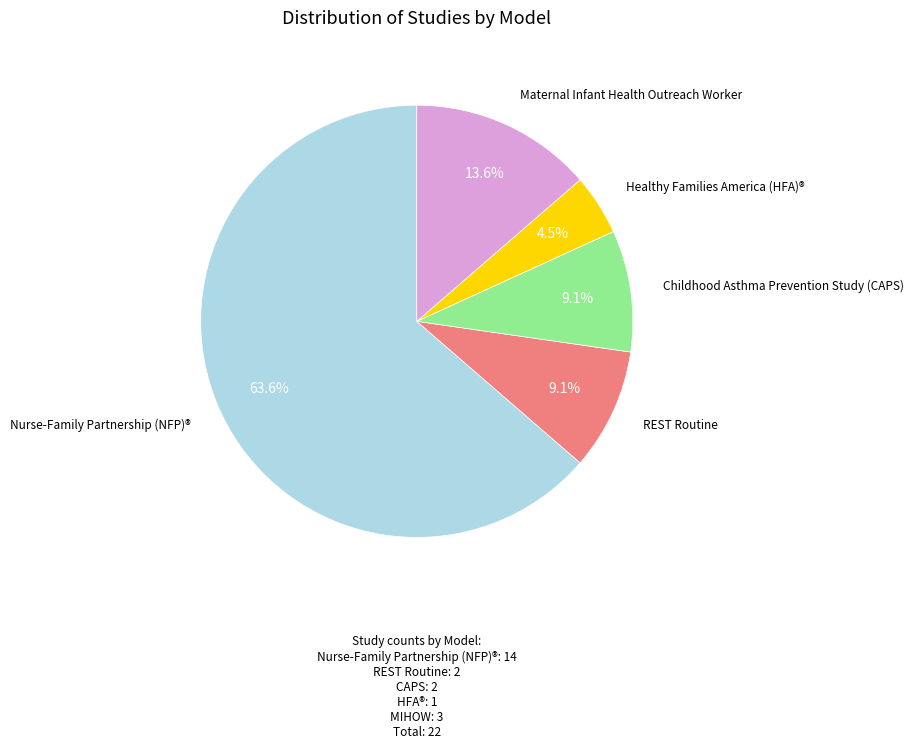

Count the number of slices in the pie.

5